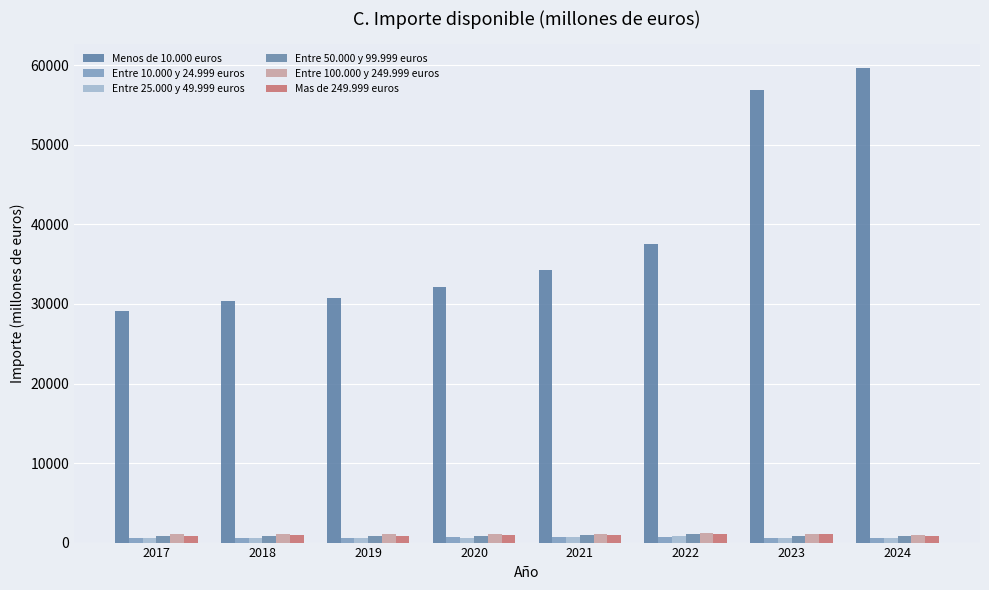

What is the sum of the Entre 10.000 y 24.999 euros values at 2020 and 2021?

1399.5